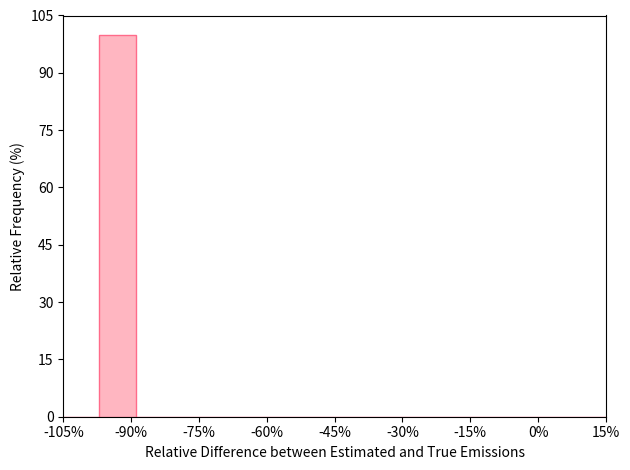

Which range on the x-axis has the tallest bar?

-97 to -89